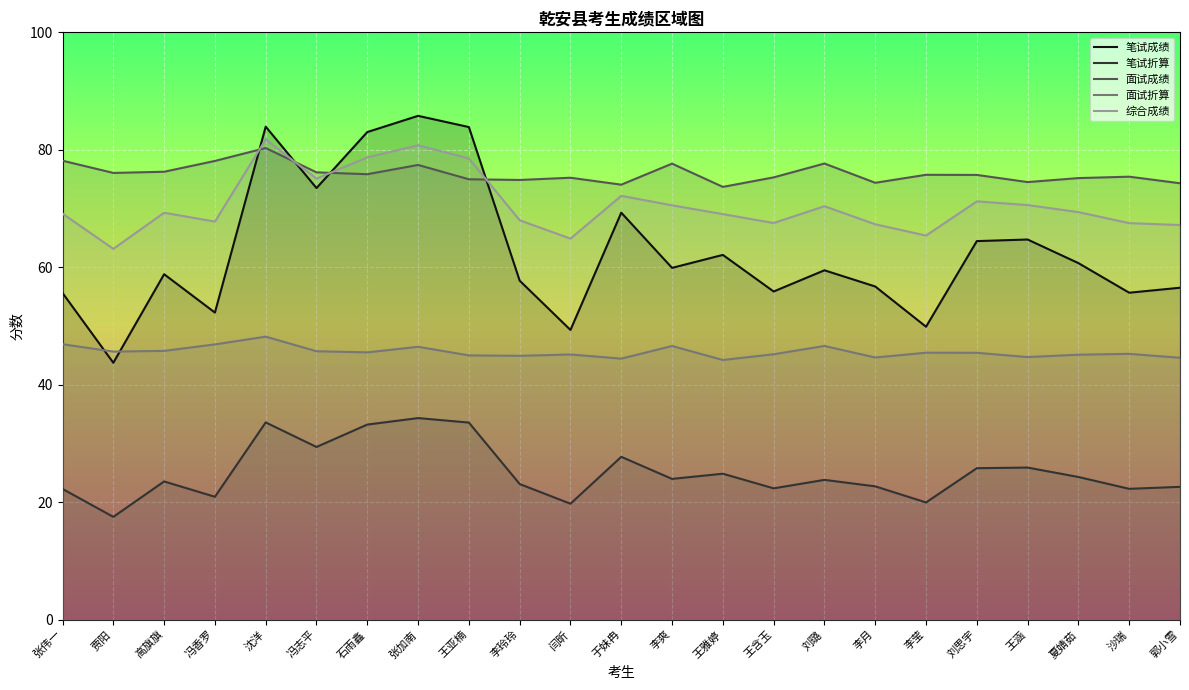

What is the value of the 综合成绩 point at the 2nd from the left?

63.1